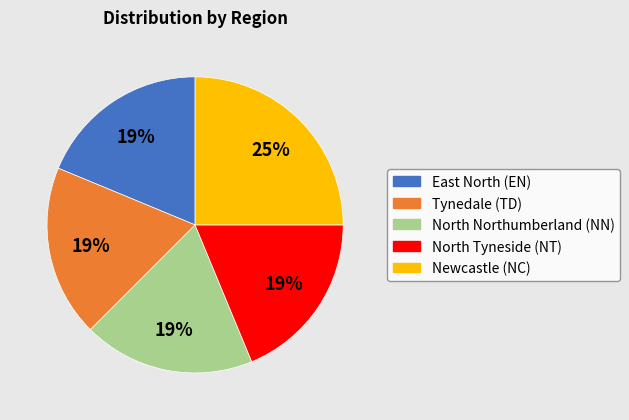

To the nearest percent, what is the difference between the North Northumberland (NN) and Newcastle (NC) slice percentages?

6%